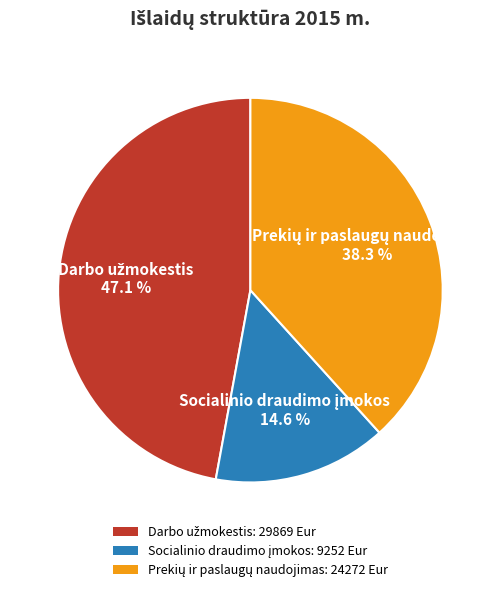

Is there a majority slice in this chart?

No